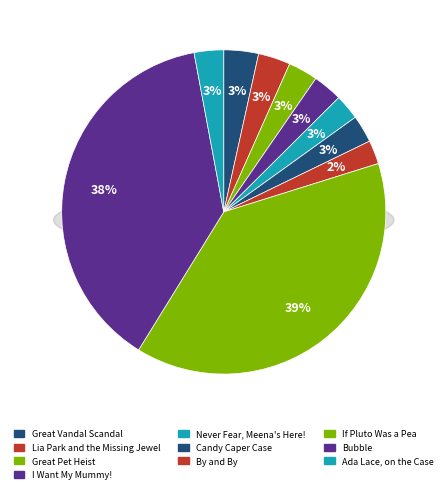

How many slices are in this pie chart?

10